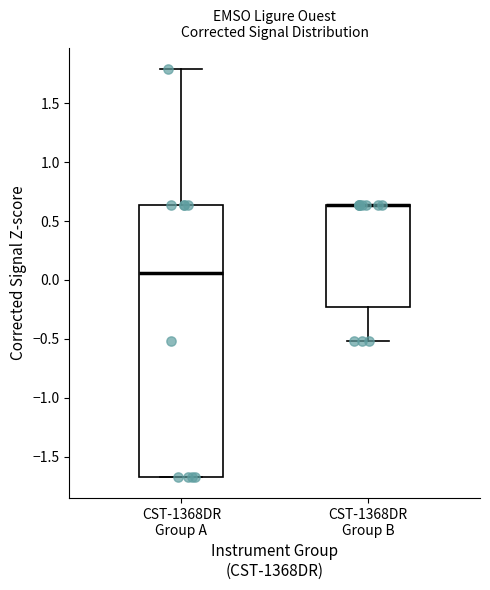

Reading left to right, read every box against the y-axis: the position of its median line, the range the box covers, and the ends of its whiskers. The values are not printed on the chart, so give them approximately, as read against the axis.

CST-1368DR Group A: median 0.05, box -1.70 to 0.65, whiskers -1.70 to 1.80
CST-1368DR Group B: median 0.65 (drawn on the box's upper edge), box -0.25 to 0.65, whiskers -0.50 to 0.65